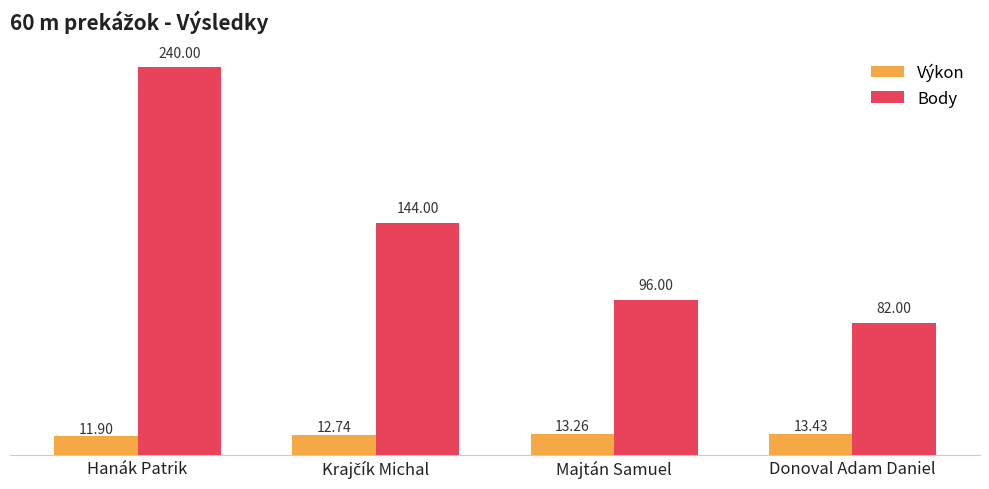

What is the sum of all Body values?

562.0